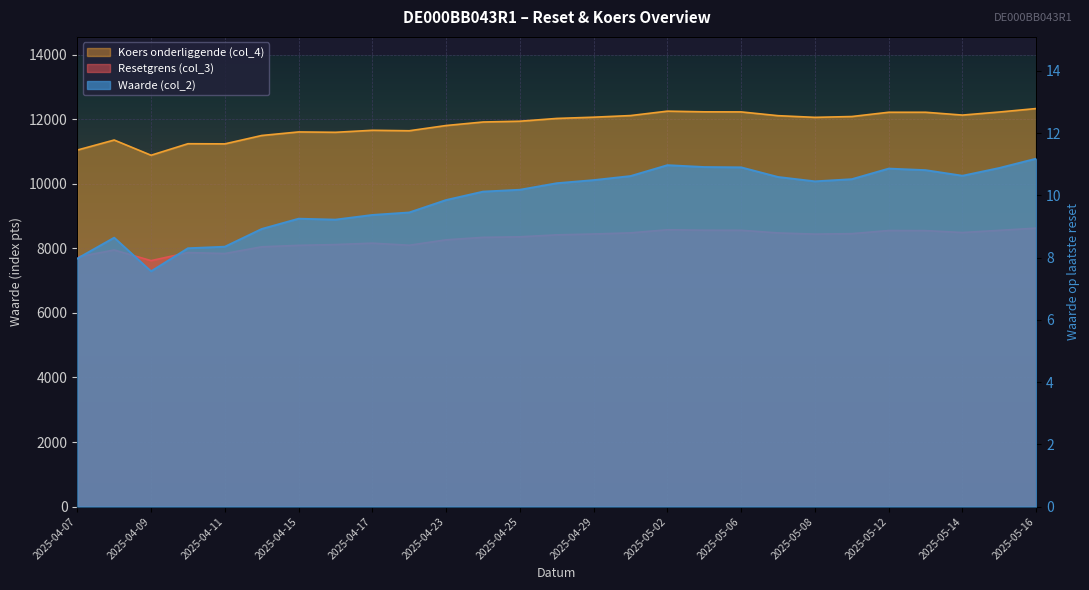

Which category has the highest value in the Waarde (col_2) series?

2025-05-16